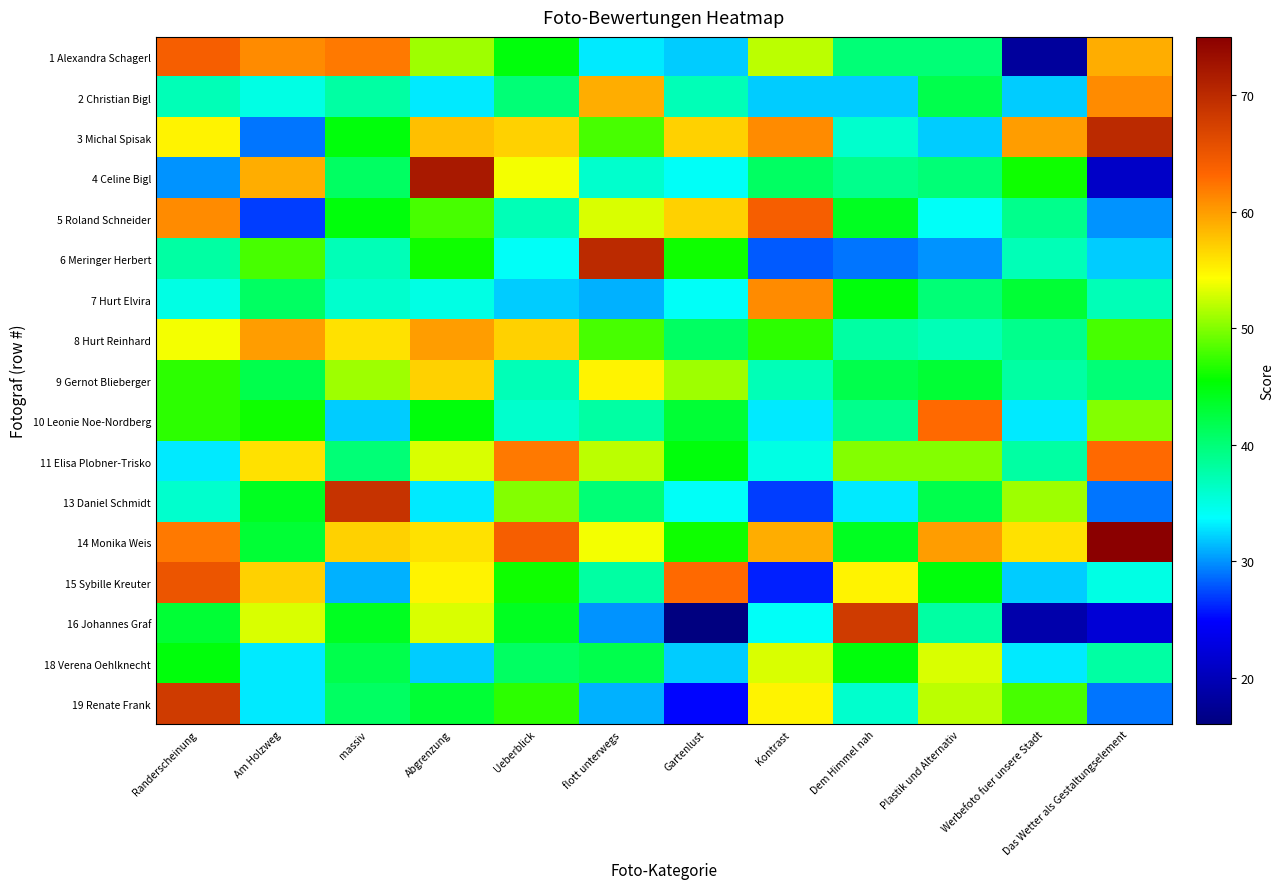

What is the spread (max minus min) of values at Kontrast?

38